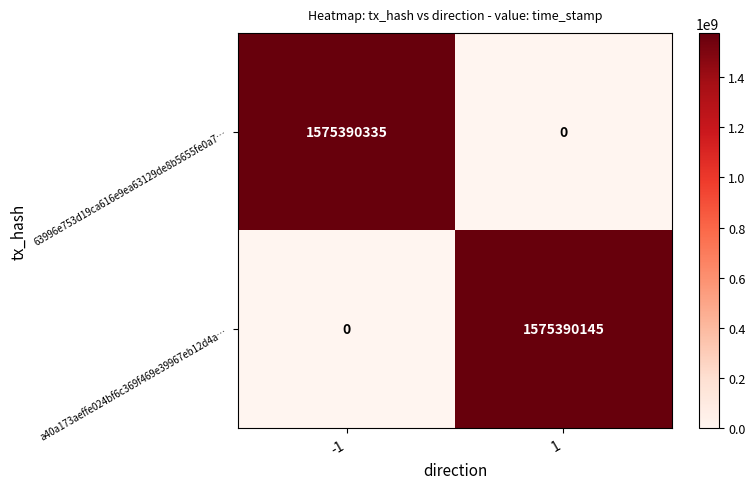

Reading left to right, transcribe all the data shown in this chart.

63996e753d19ca616e9ea63129de8b5655fe0a7…: -1=1575390335	1=0
a40a173aeffe024bf6c369f469e39967eb12d4a…: -1=0	1=1575390145